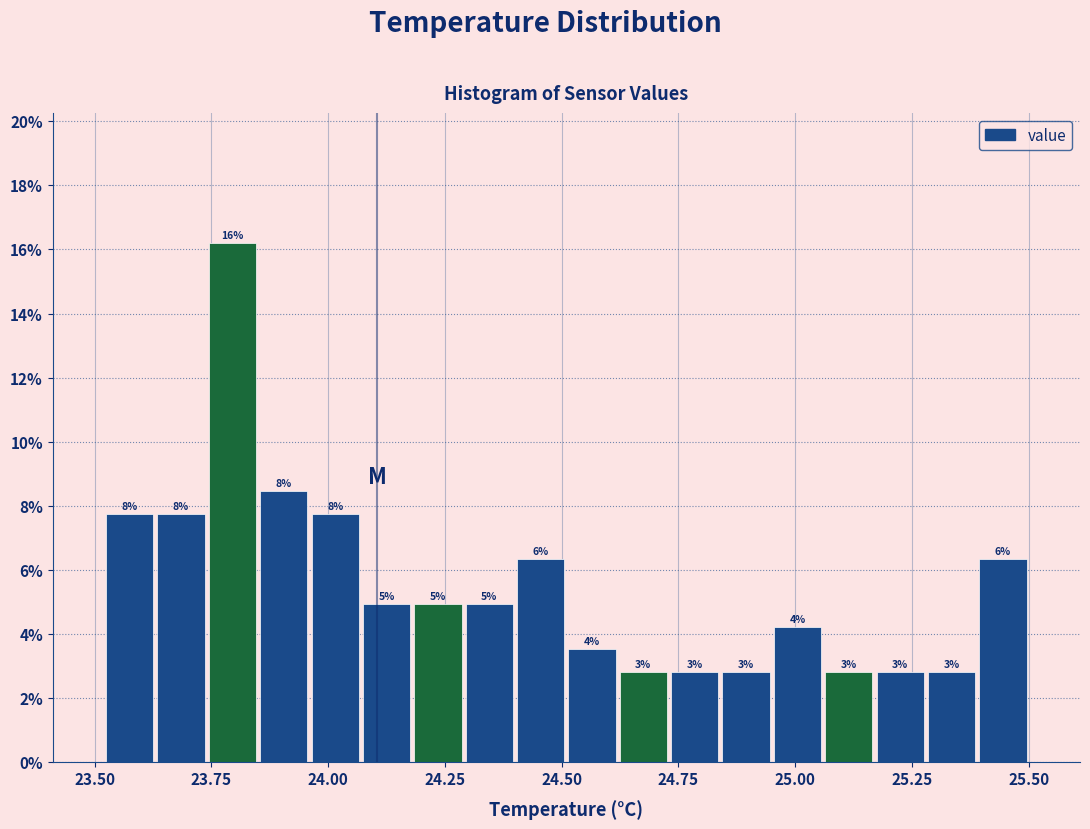

Around what value on the x-axis is the tallest bar? Give the approximate position of its centre, as read against the axis.

23.80